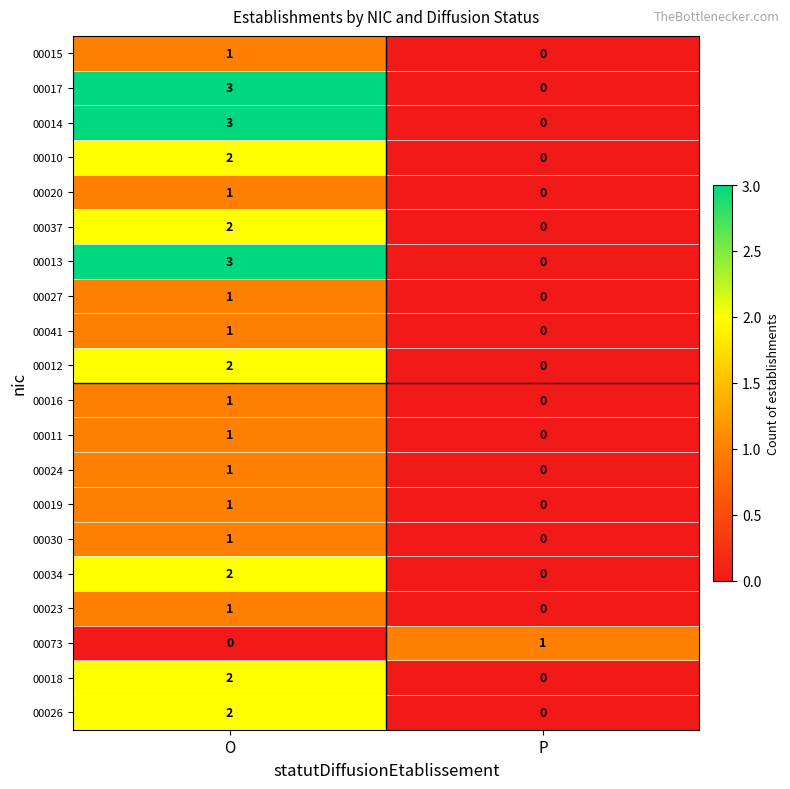

What is the difference between the highest and lowest values at O?

3